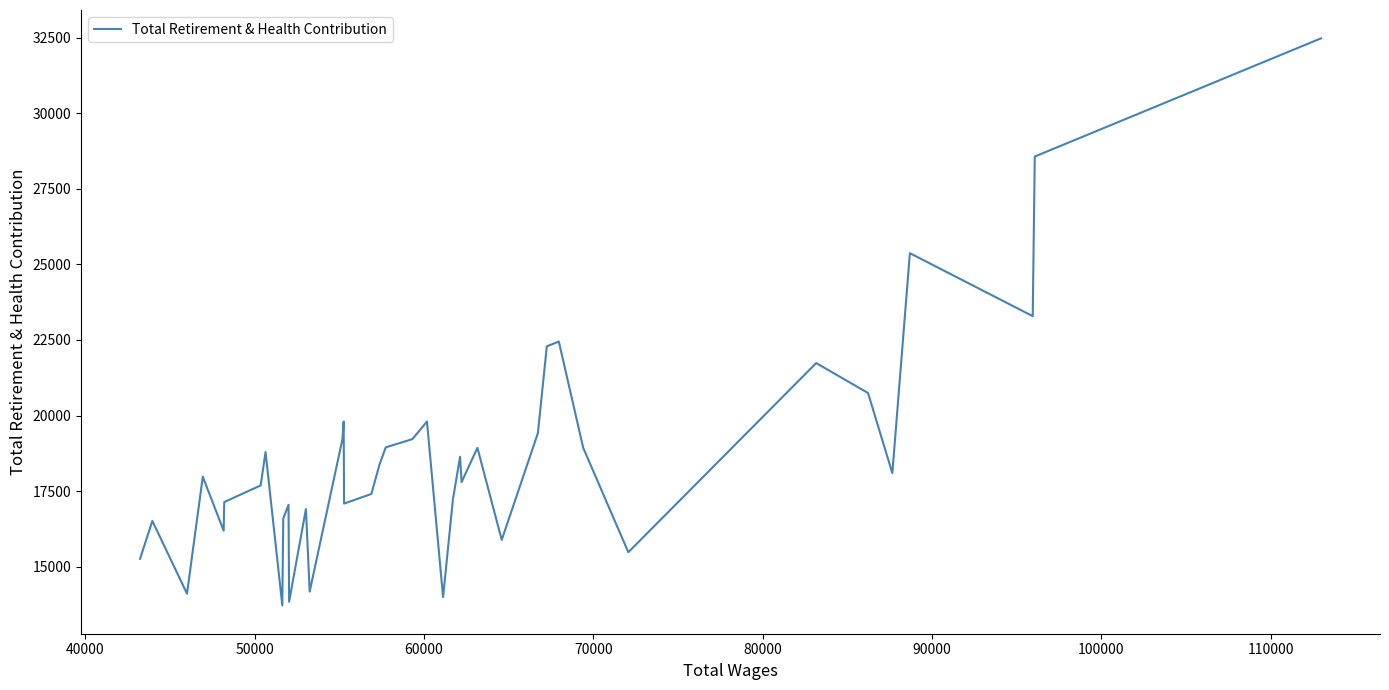

What is the smallest value displayed?

13718